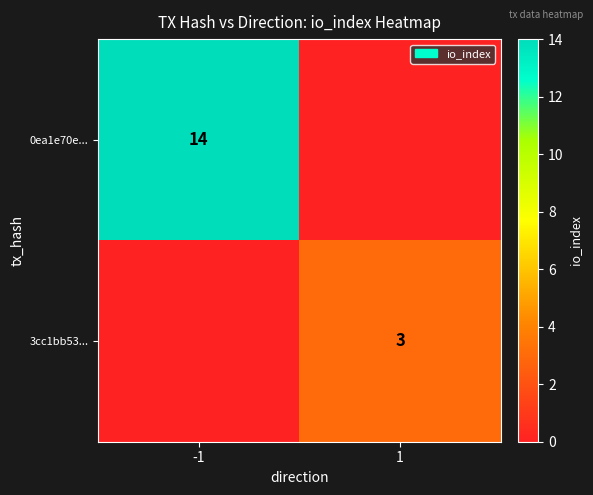

Is it true that 0ea1e70e... equals 14 at -1?

True